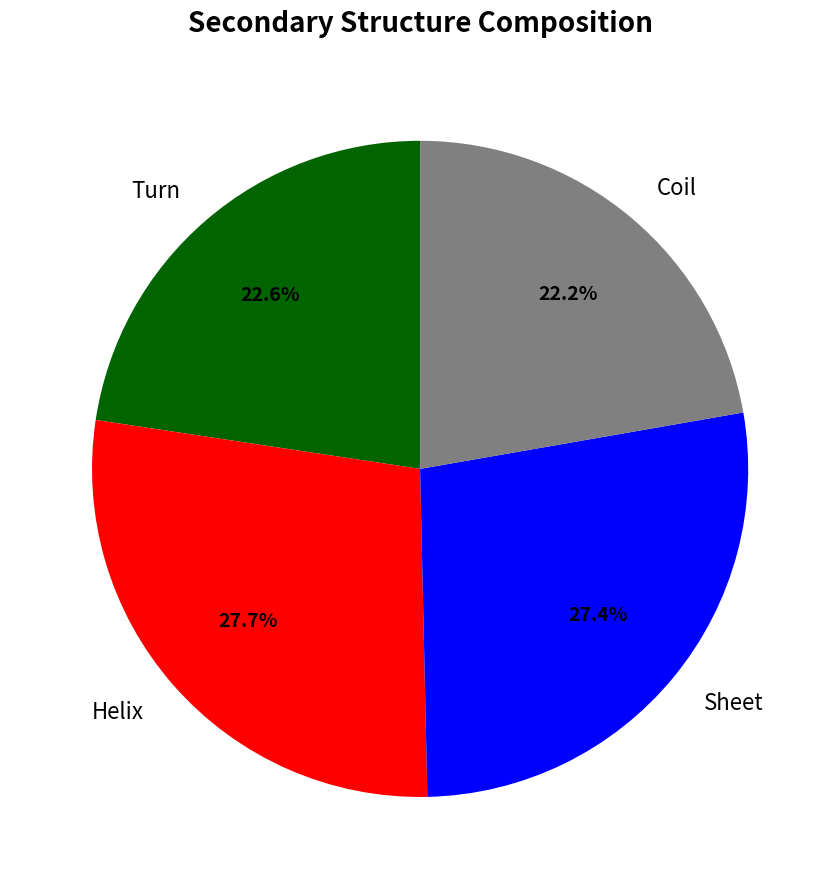

What percentage is NOT represented by Sheet?

72.6%